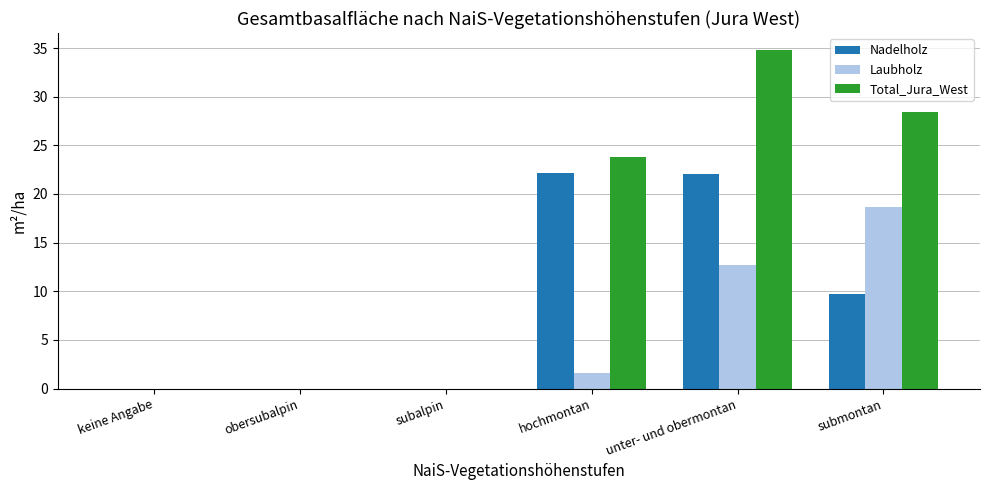

Which series has the largest total across all categories?

Total_Jura_West